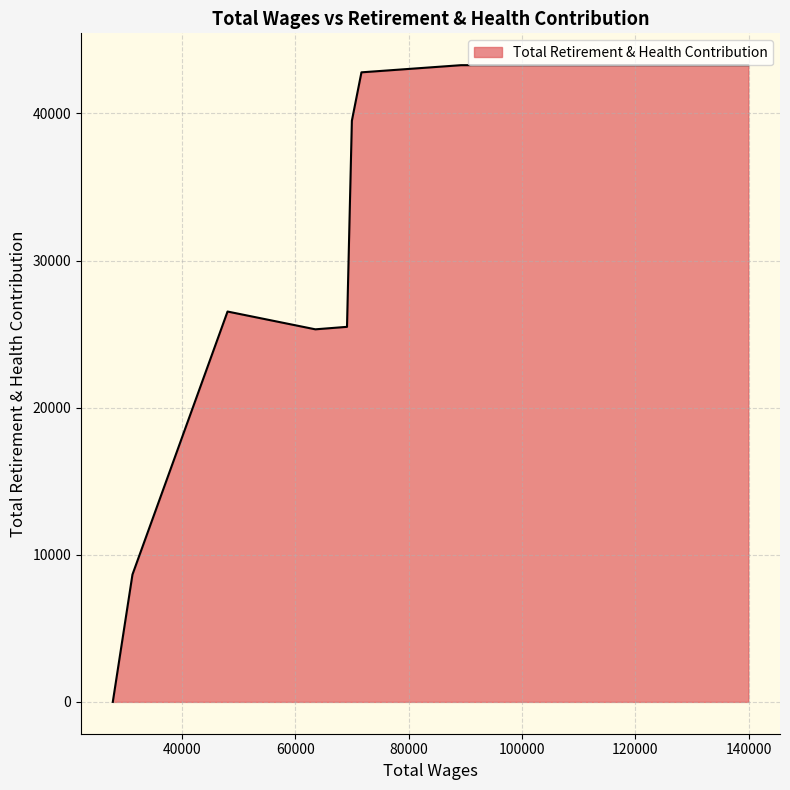

What is the maximum value shown in the chart?

43284